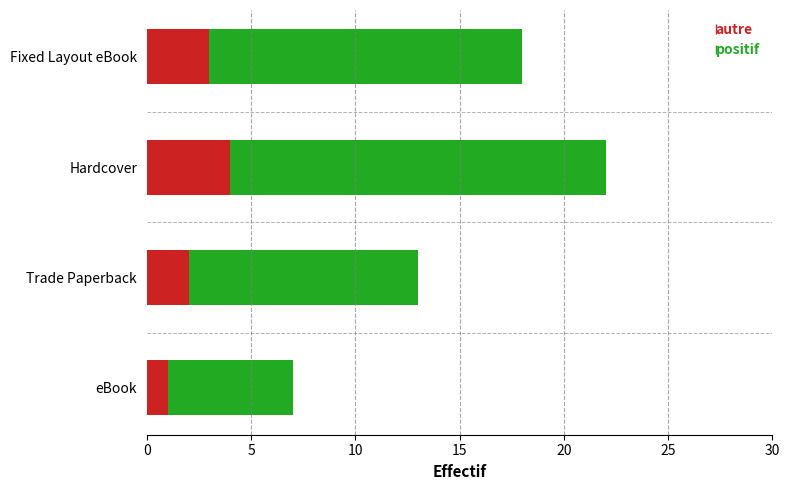

What is the spread (max minus min) of values at Fixed Layout eBook?

15